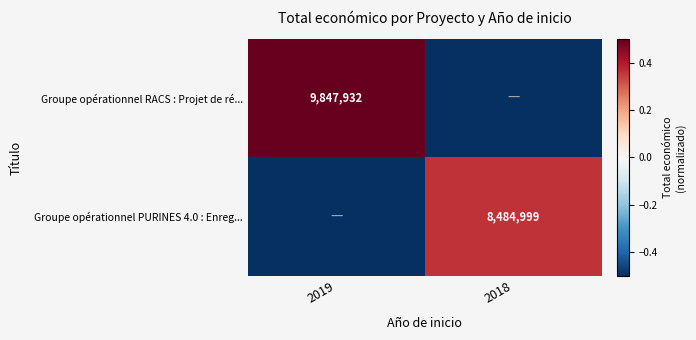

The value of Groupe opérationnel RACS : Projet de ré... at 2019 is 13646718.9. True or false?

False